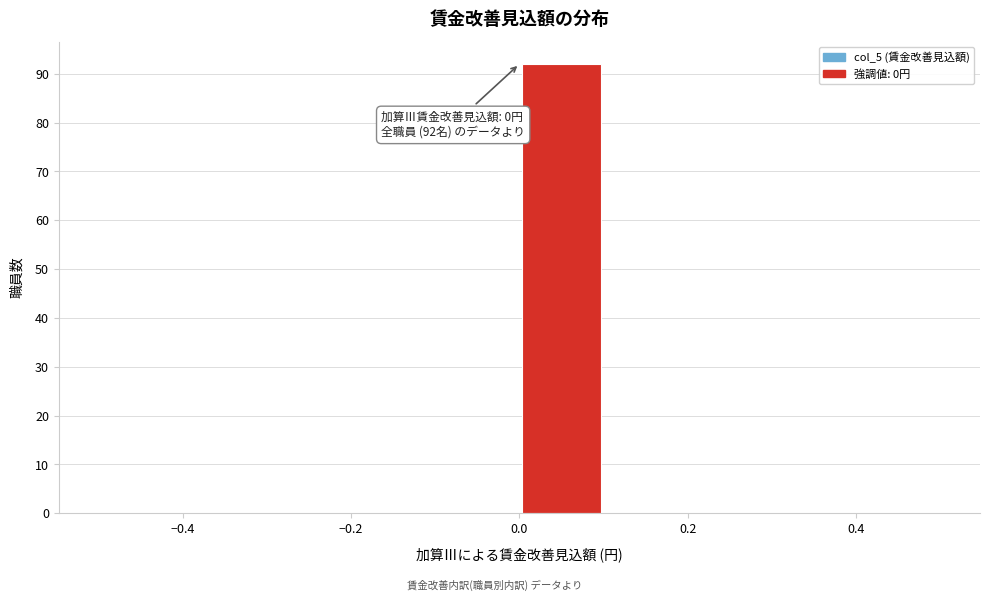

Which range on the x-axis has the tallest bar?

0.0 to 0.1